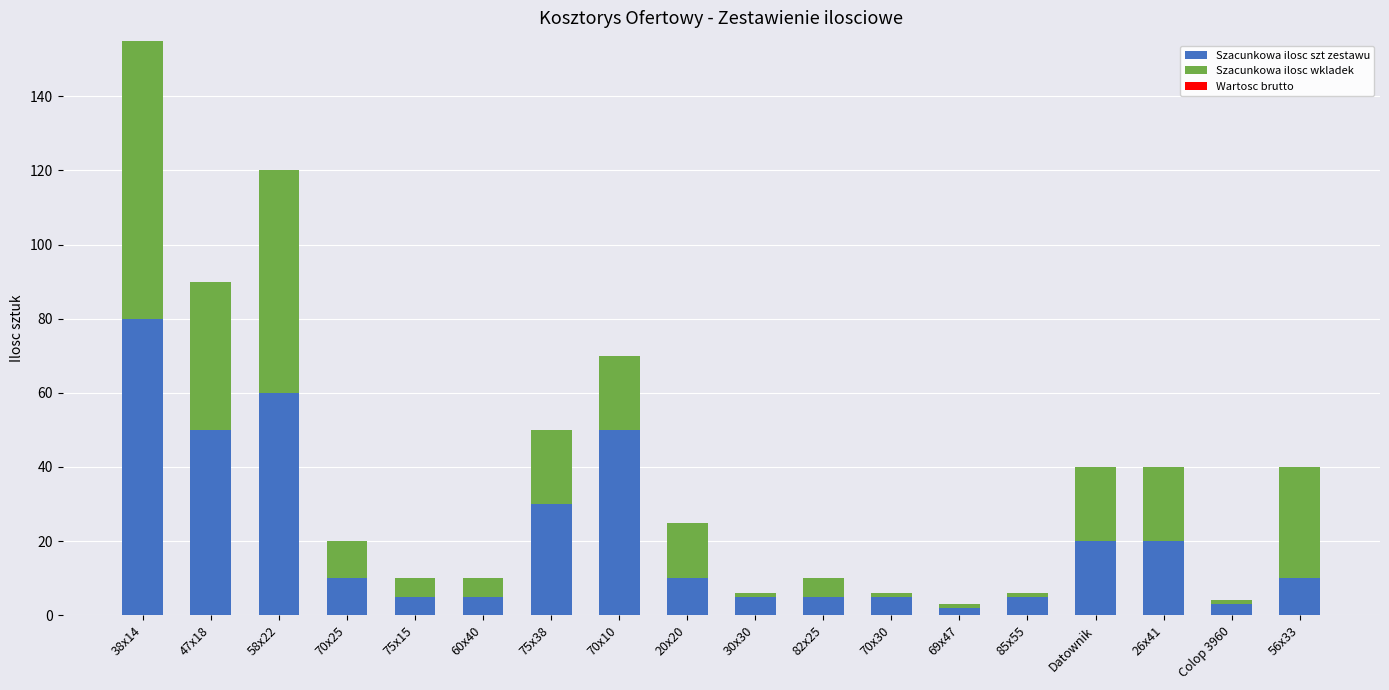

How many series are shown in this chart?

2